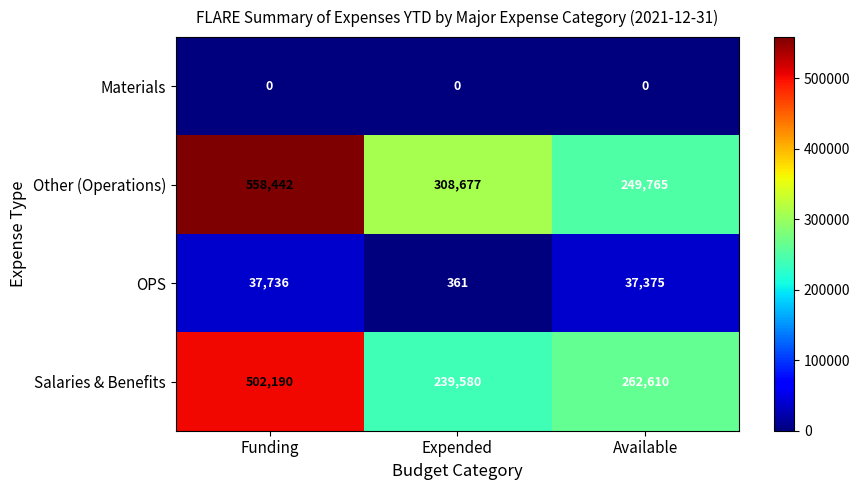

Rank the series at Expended from lowest to highest value.

Materials, OPS, Salaries & Benefits, Other (Operations)